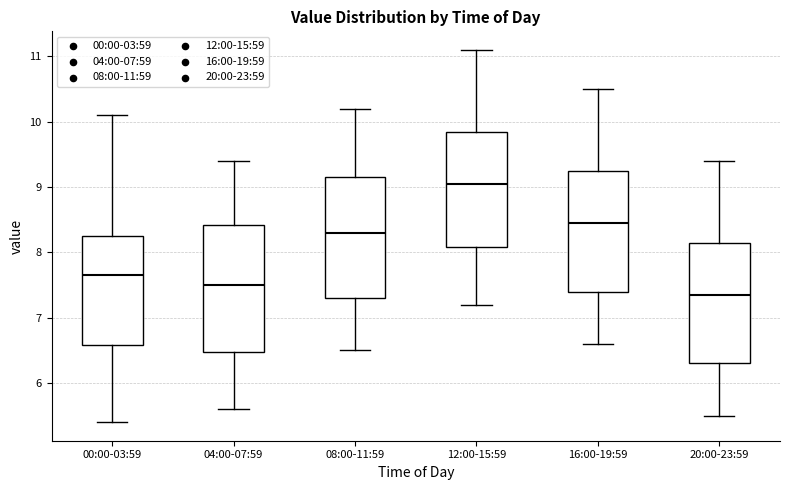

Reading left to right, read every box against the y-axis: the position of its median line, the range the box covers, and the ends of its whiskers. The values are not printed on the chart, so give them approximately, as read against the axis.

00:00-03:59: median 7.7, box 6.6 to 8.3, whiskers 5.4 to 10.1
04:00-07:59: median 7.5, box 6.5 to 8.4, whiskers 5.6 to 9.4
08:00-11:59: median 8.3, box 7.3 to 9.2, whiskers 6.5 to 10.2
12:00-15:59: median 9.1, box 8.1 to 9.9, whiskers 7.2 to 11.1
16:00-19:59: median 8.5, box 7.4 to 9.3, whiskers 6.6 to 10.5
20:00-23:59: median 7.4, box 6.3 to 8.2, whiskers 5.5 to 9.4